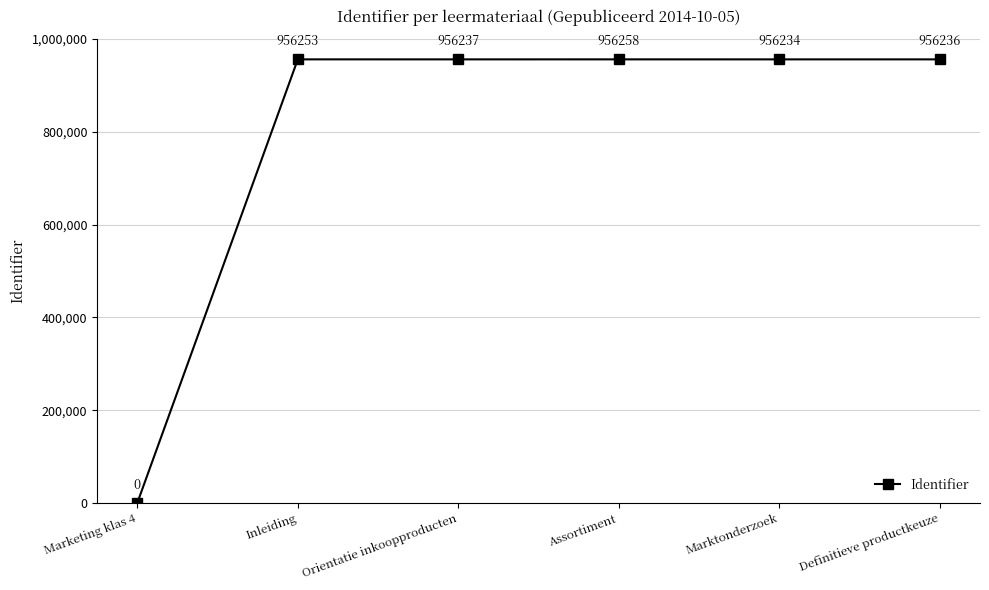

List the labels in order of value, smallest first.

Marketing klas 4, Marktonderzoek, Definitieve productkeuze, Orientatie inkoopproducten, Inleiding, Assortiment